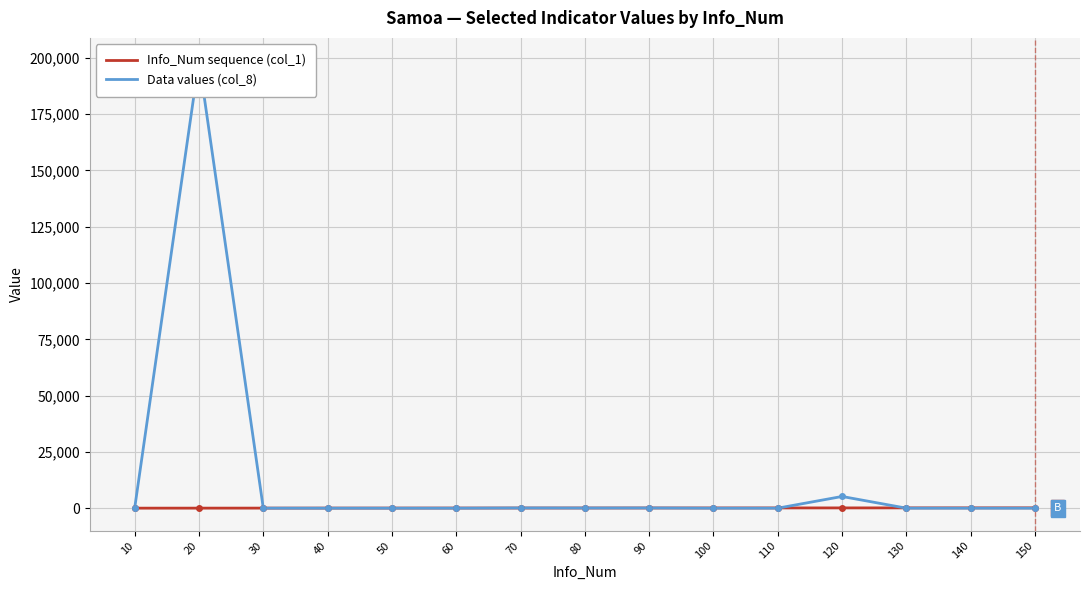

Which has a higher value, 100 or 30?

100